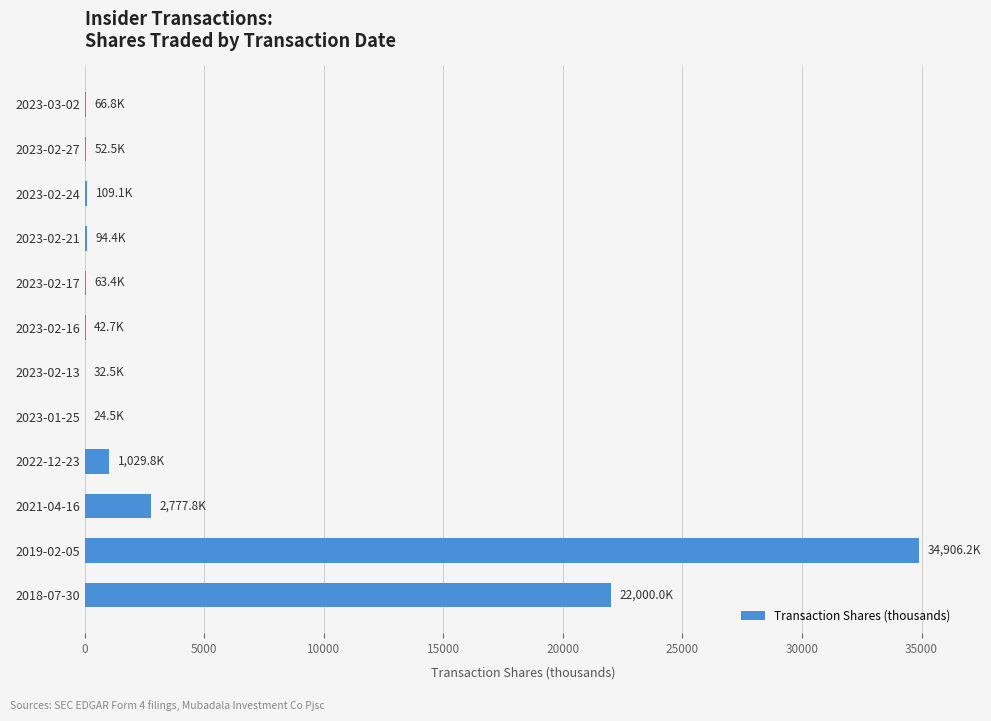

Between 2022-12-23 and 2019-02-05, which is larger?

2019-02-05